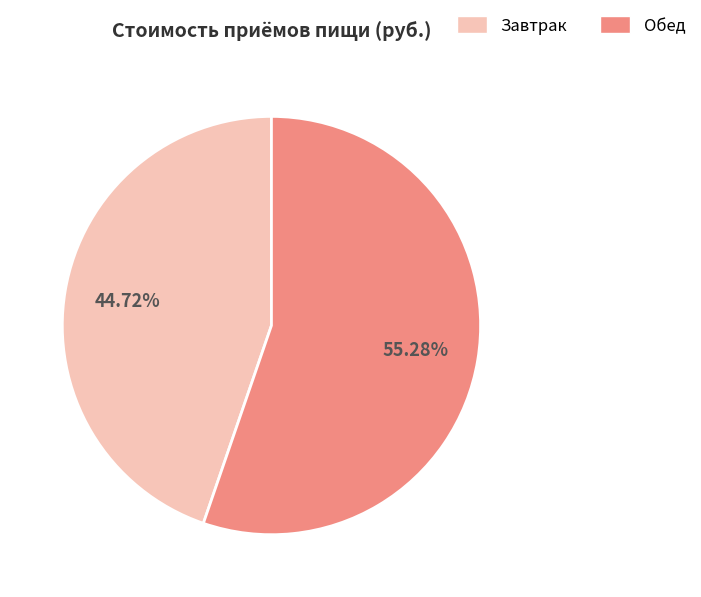

What is the ratio of the value at Обед to the value at Завтрак?

1.2